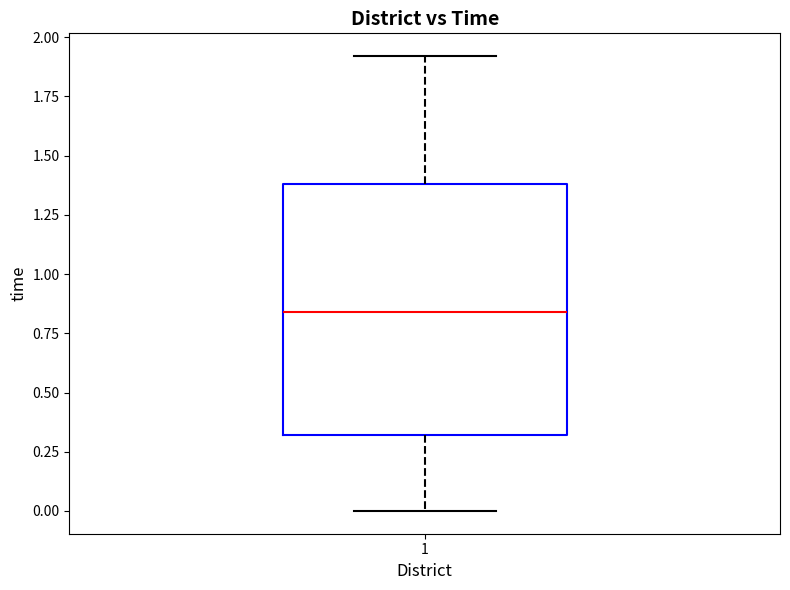

Transcribe this box plot: give where the median line is, the range the box spans, and where the two whiskers end, as read against the y-axis. The values are not printed on the chart, so give them approximately, as read against the axis.

median 0.85, box 0.30 to 1.40, whiskers 0.00 to 1.90